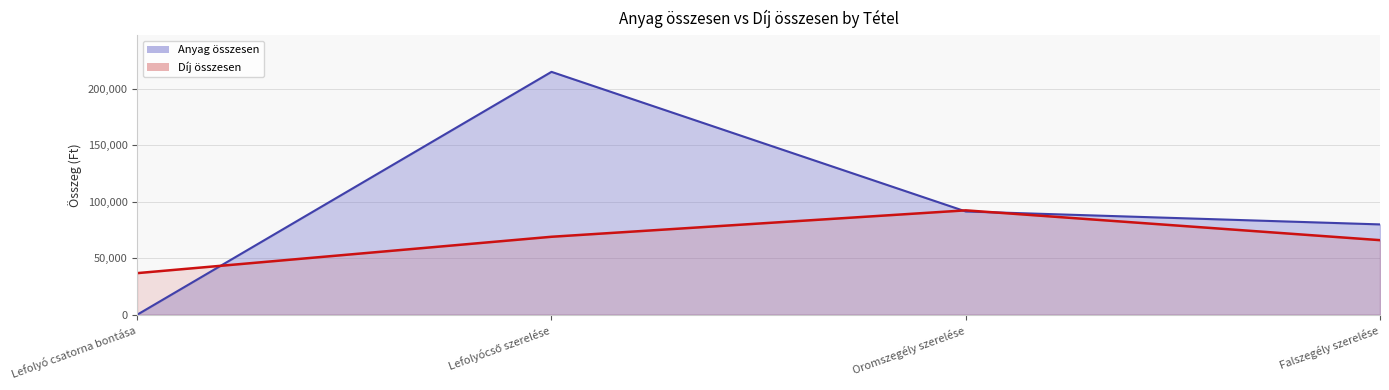

What are all the series names shown in the legend?

Anyag összesen, Díj összesen